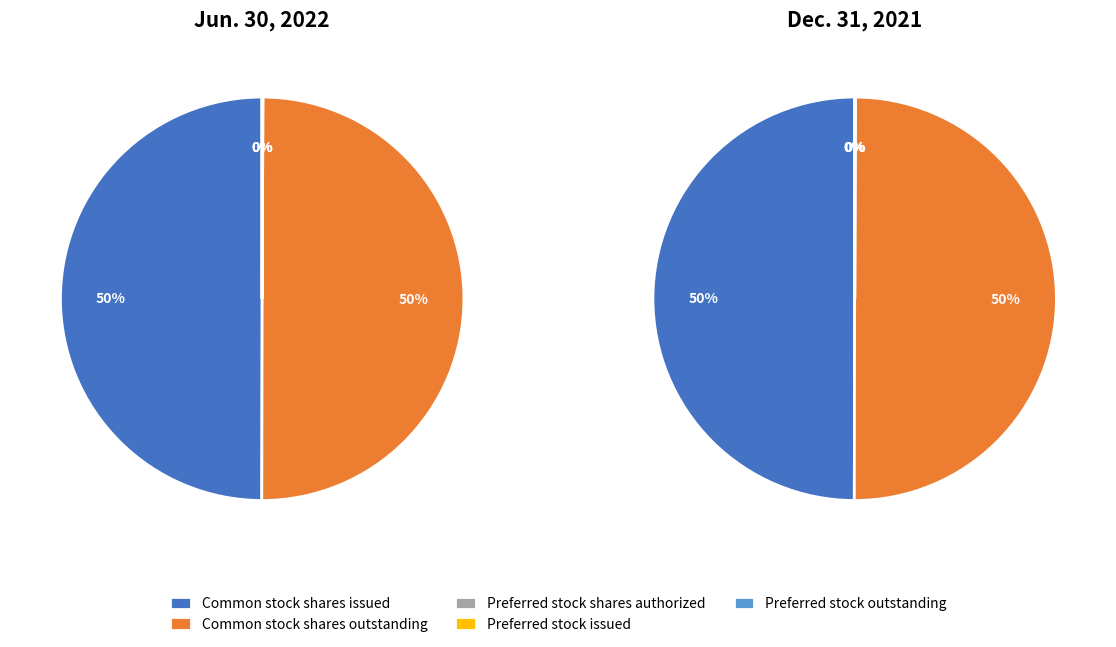

The Preferred stock, shares authorized slice represents 8% of the pie. True or false?

False